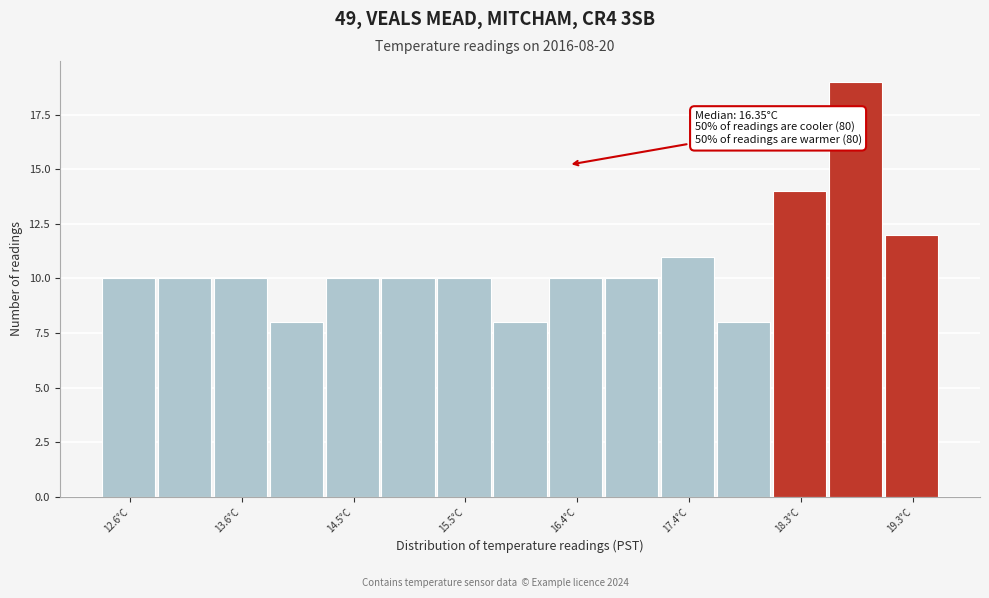

Over which range of the x-axis is the bar tallest?

18.6 to 19.0